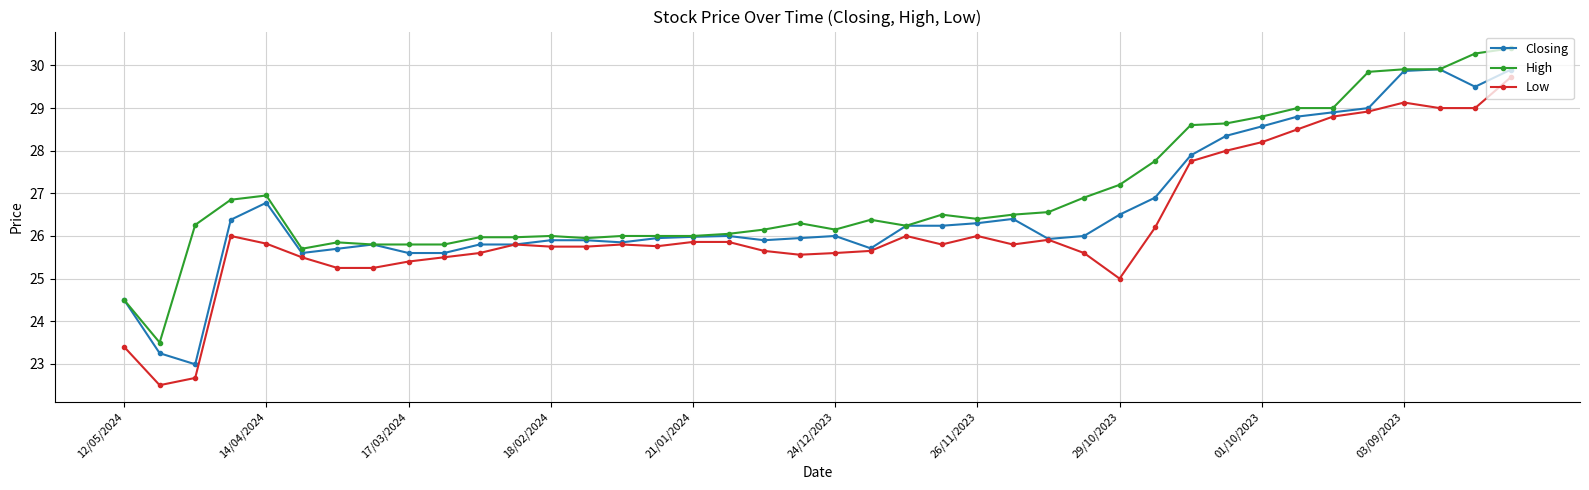

How many lines are shown in the chart?

3